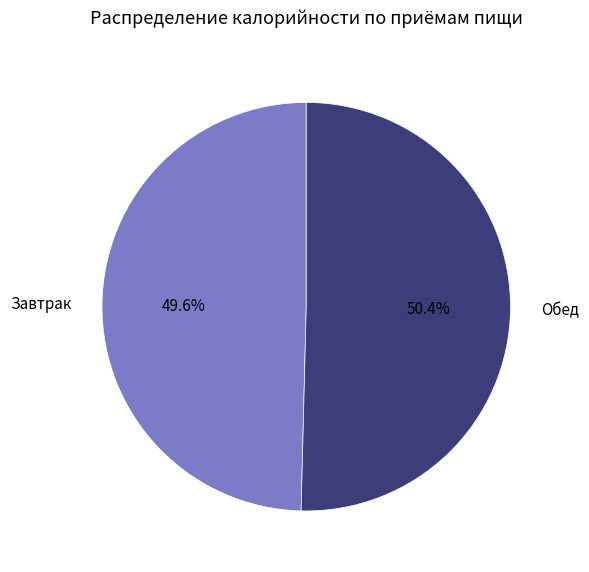

Which has a higher value, Завтрак or Обед?

Обед